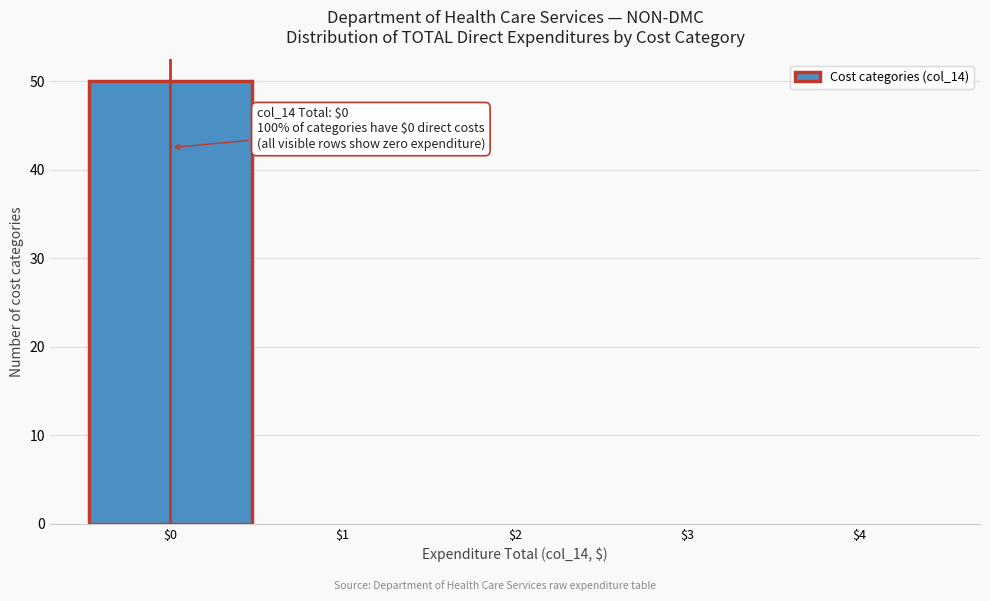

Over which range of the x-axis is the bar tallest?

-0.5 to 0.5